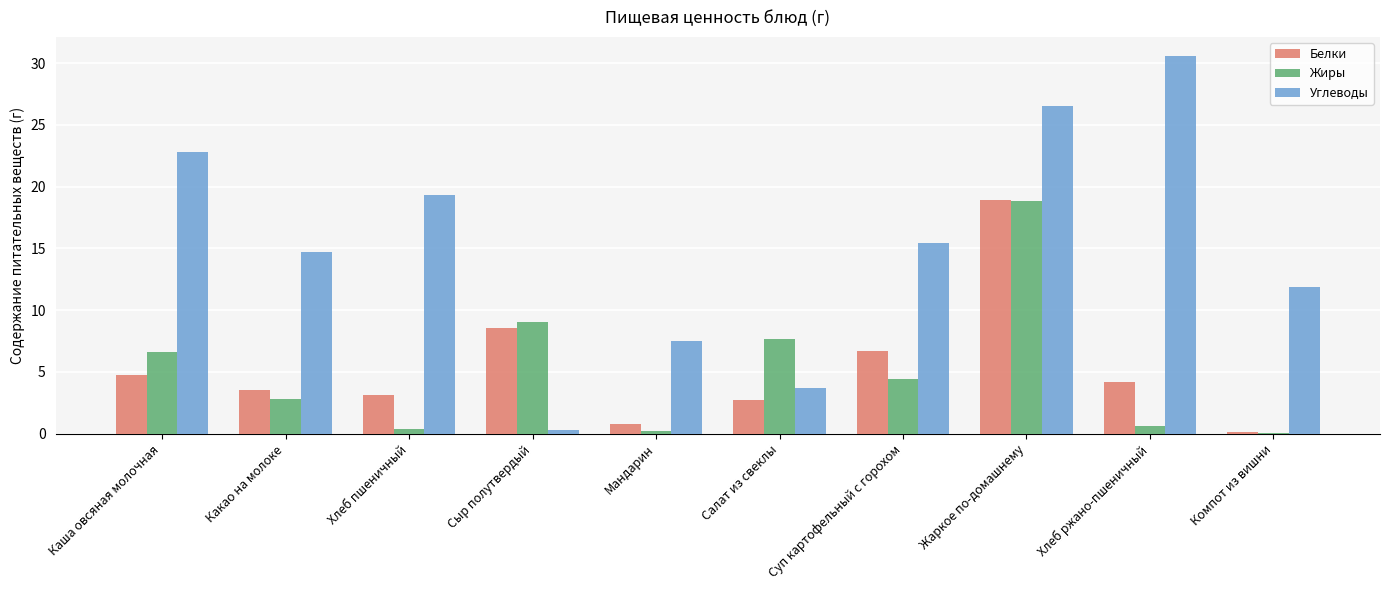

Which category has the highest value in the Белки series?

Жаркое по-домашнему